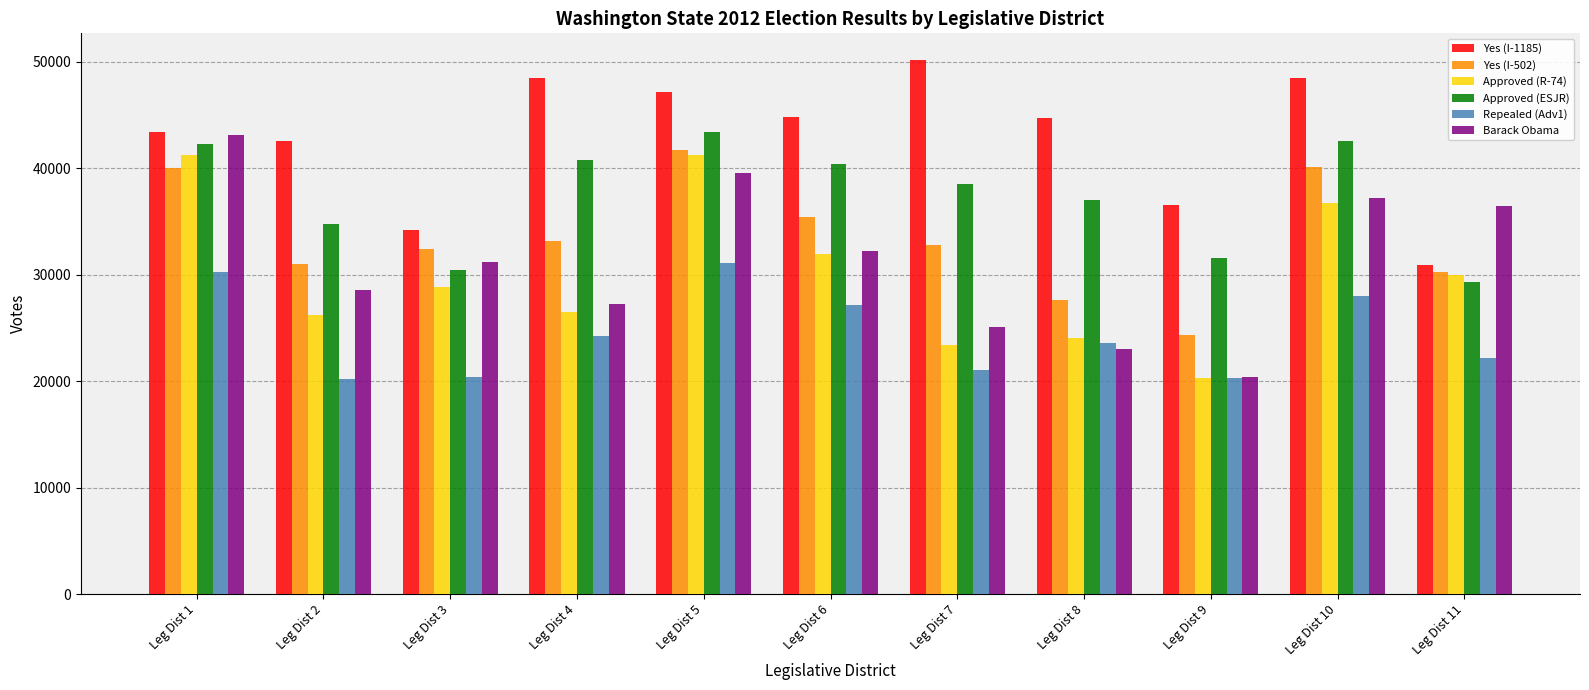

The Barack Obama series shows 14020 at Leg Dist 2. True or false?

False